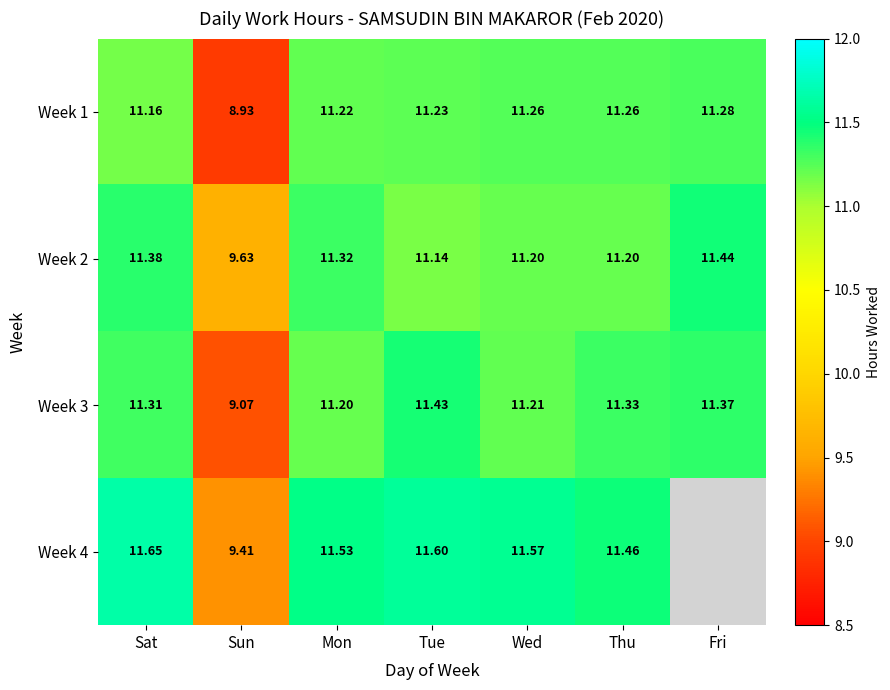

The Week 4 series shows 5.6 at Tue. True or false?

False